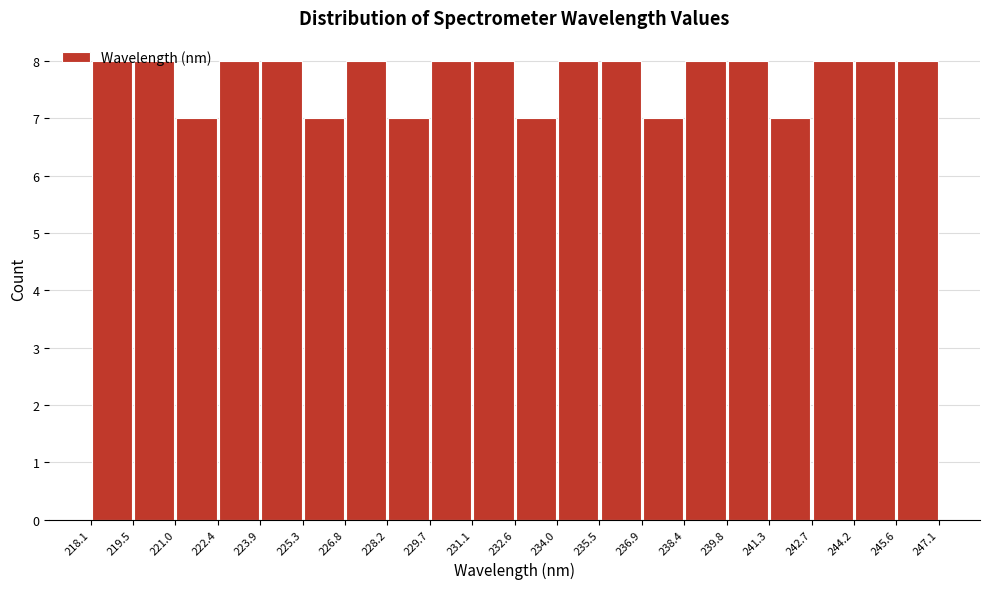

Reading left to right, list every bar in this chart as the range it spans on the x-axis followed by its height. The values are not printed on the chart, so give them approximately, as read against the axis.

218.1 to 219.5: 8
219.5 to 221.0: 8
221.0 to 222.4: 7
222.4 to 223.9: 8
223.9 to 225.3: 8
225.3 to 226.8: 7
226.8 to 228.2: 8
228.2 to 229.7: 7
229.7 to 231.1: 8
231.1 to 232.6: 8
232.6 to 234.0: 7
234.0 to 235.5: 8
235.5 to 236.9: 8
236.9 to 238.4: 7
238.4 to 239.8: 8
239.8 to 241.3: 8
241.3 to 242.7: 7
242.7 to 244.2: 8
244.2 to 245.6: 8
245.6 to 247.1: 8